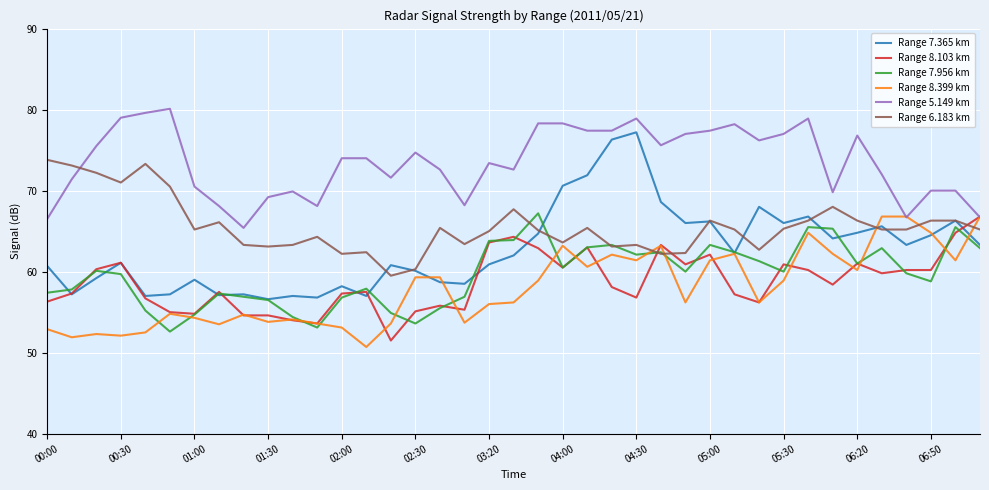

What is the maximum value for Range 7.956 km?

67.2